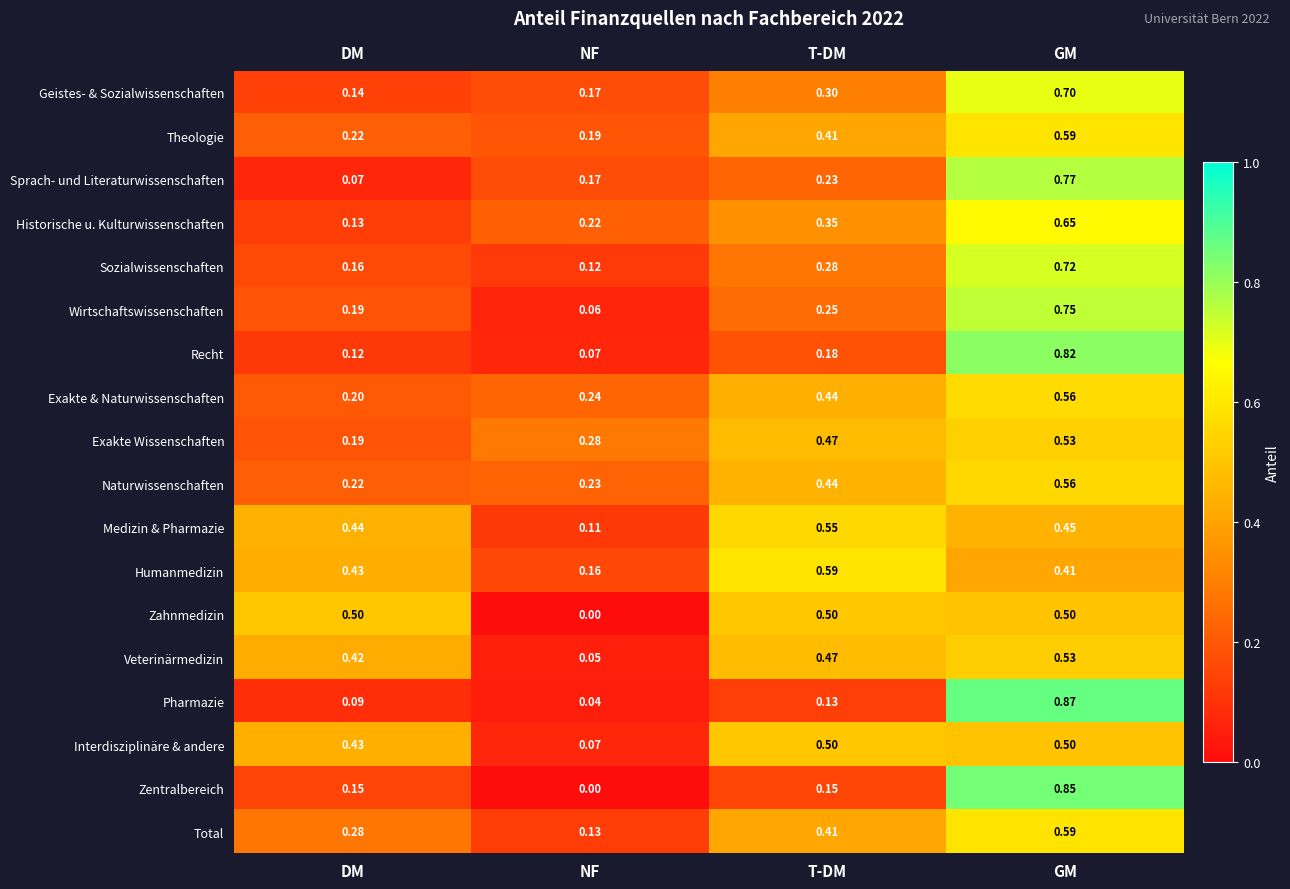

Which category has the lowest value across all series?

NF